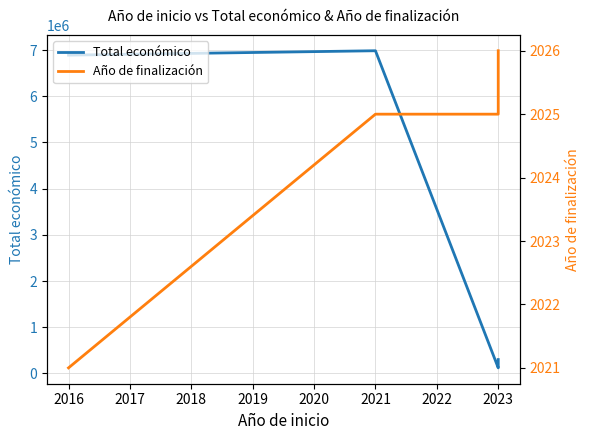

Between 2023 and 2021, which is larger?

2021